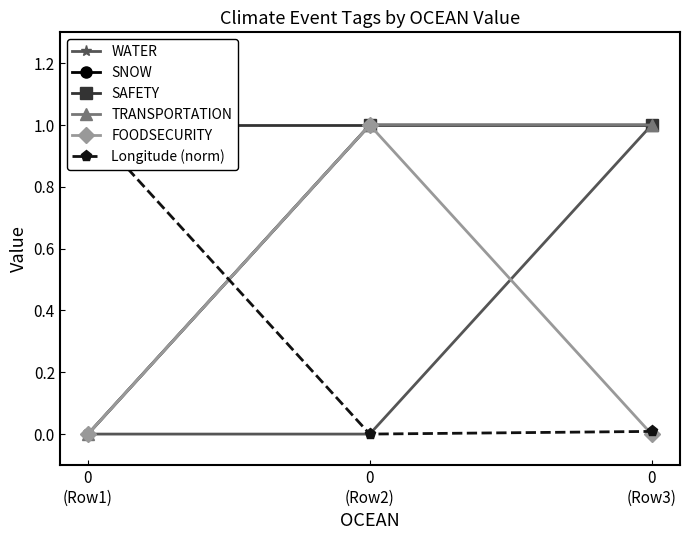

Reading left to right, list all the values displayed in this chart.

WATER: 0
(Row1)=0.0	0
(Row2)=0.0	0
(Row3)=1.0
SNOW: 0
(Row1)=0.0	0
(Row2)=1.0	0
(Row3)=1.0
SAFETY: 0
(Row1)=1.0	0
(Row2)=1.0	0
(Row3)=1.0
TRANSPORTATION: 0
(Row1)=0.0	0
(Row2)=1.0	0
(Row3)=1.0
FOODSECURITY: 0
(Row1)=0.0	0
(Row2)=1.0	0
(Row3)=0.0
Longitude (norm): 0
(Row1)=1.0	0
(Row2)=0.0	0
(Row3)=0.0